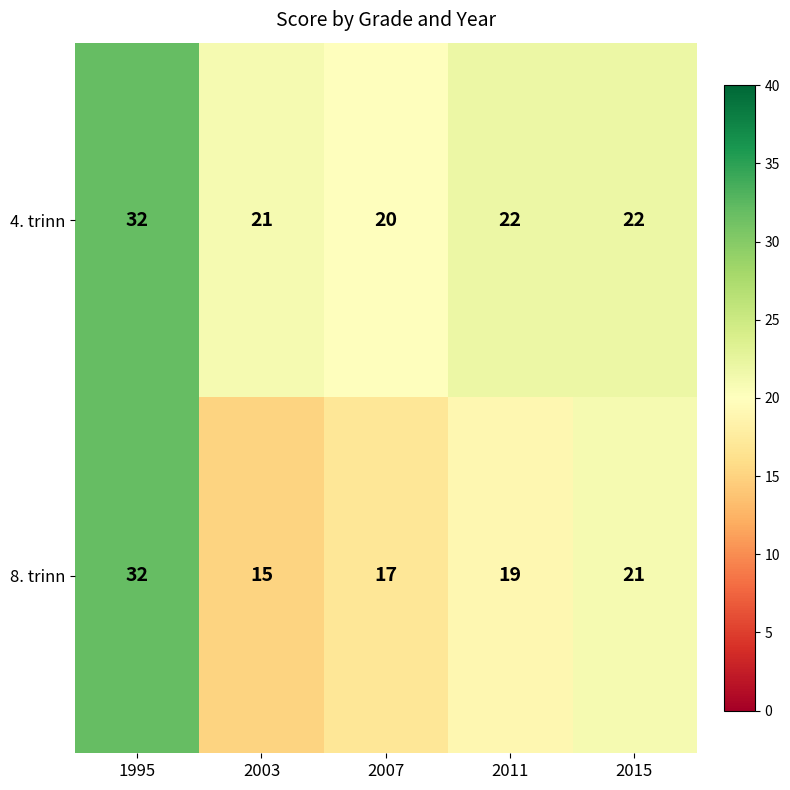

Is it true that 8. trinn equals 25 at 2011?

False